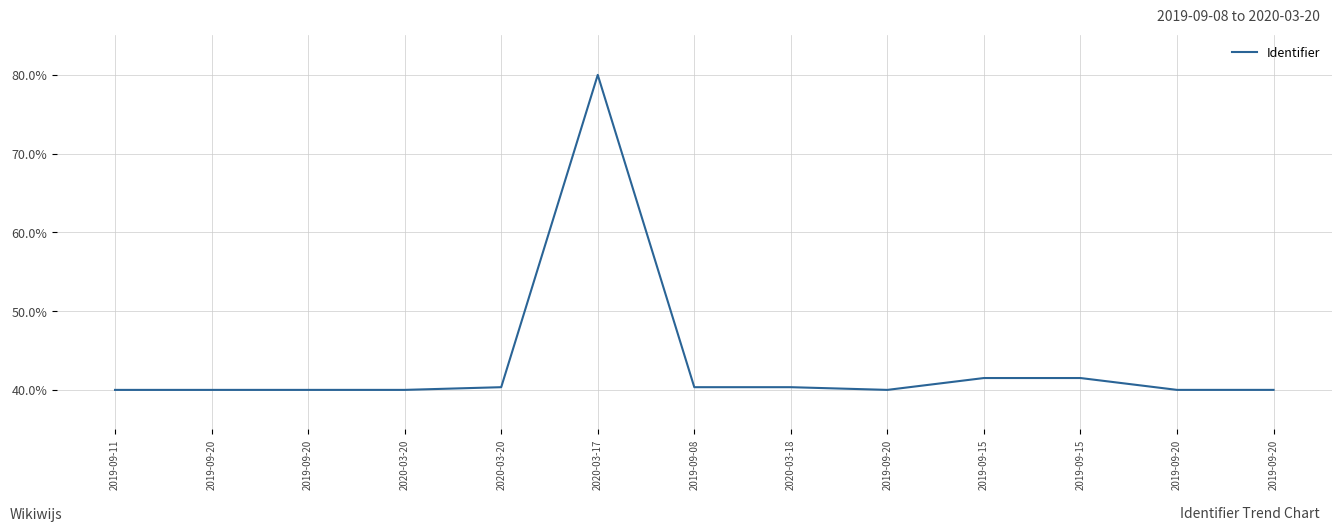

Is it true that the value at 2019-09-15 is 41.5?

True